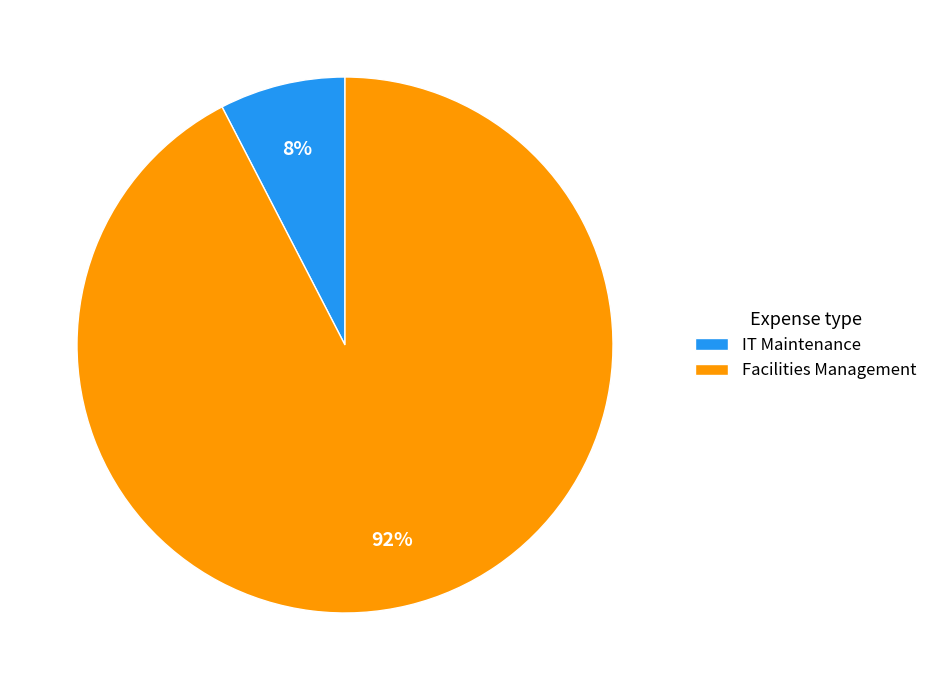

Which category accounts for the majority?

Facilities Management